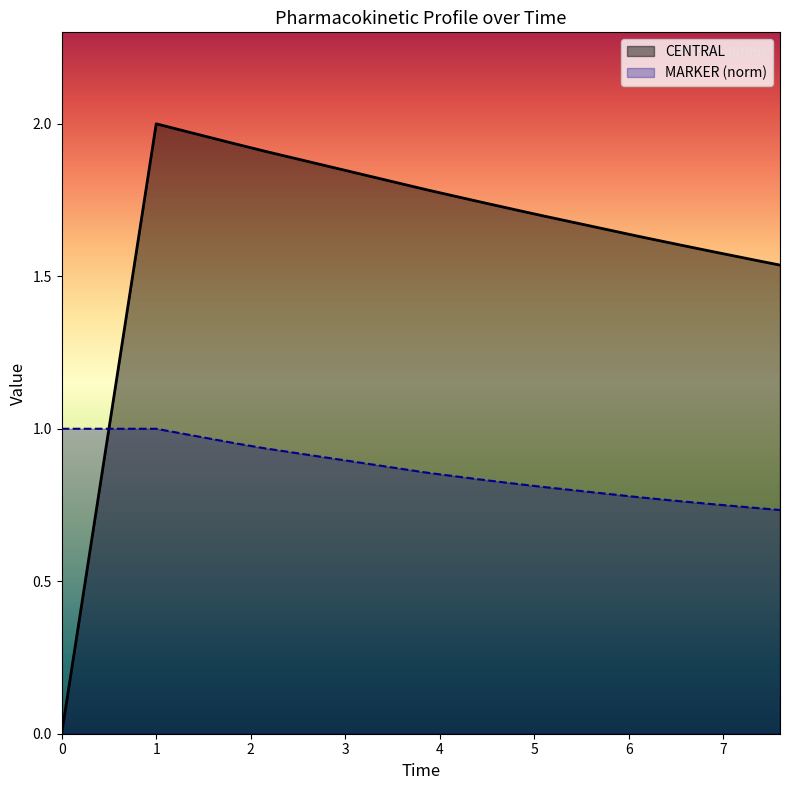

What are all the series names shown in the legend?

CENTRAL, MARKER (norm)